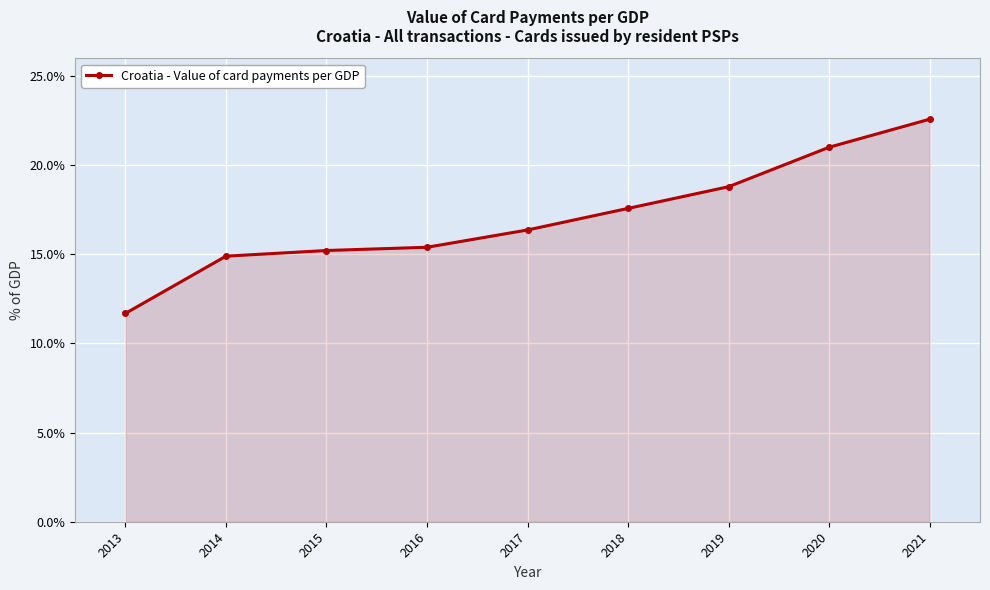

The chart shows a value of 15.4 at 2016. True or false?

True